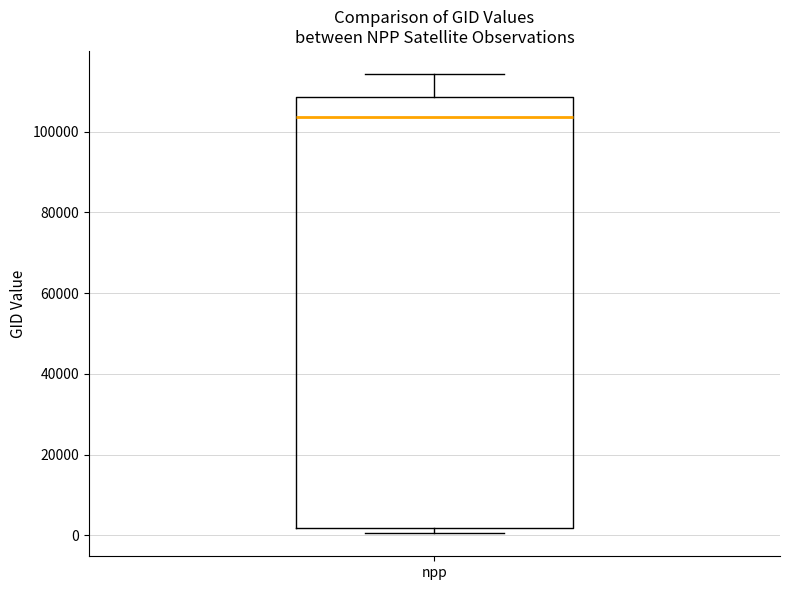

Transcribe this box plot: give where the median line is, the range the box spans, and where the two whiskers end, as read against the y-axis. The values are not printed on the chart, so give them approximately, as read against the axis.

median 104000, box 2000 to 108000, whiskers 0 to 114000